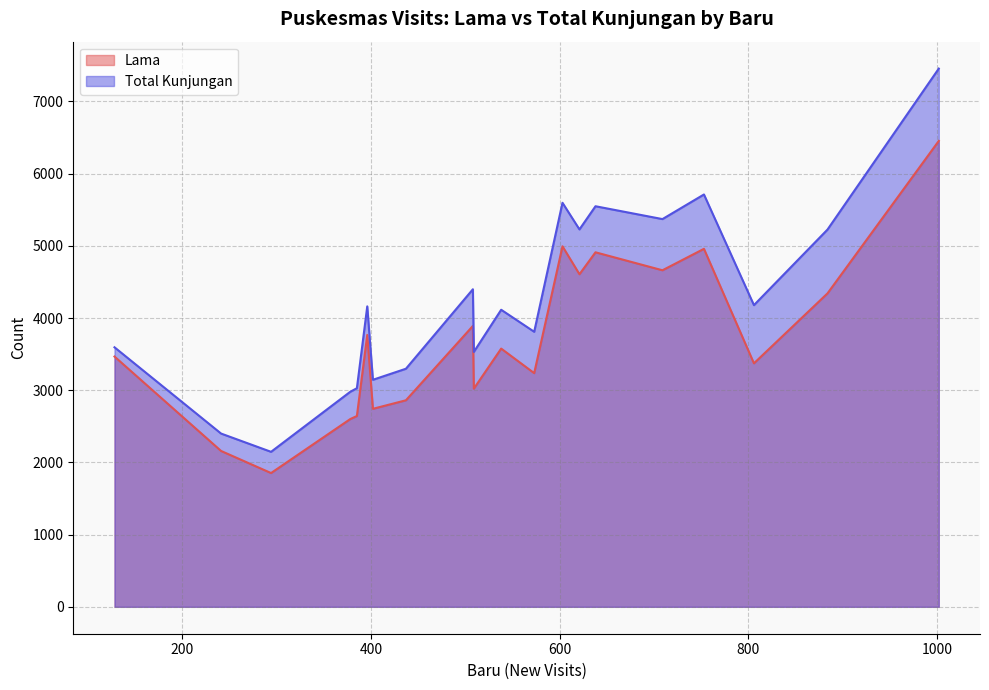

In Lama, how many points are higher than both neighbors (excluding endpoints)?

6